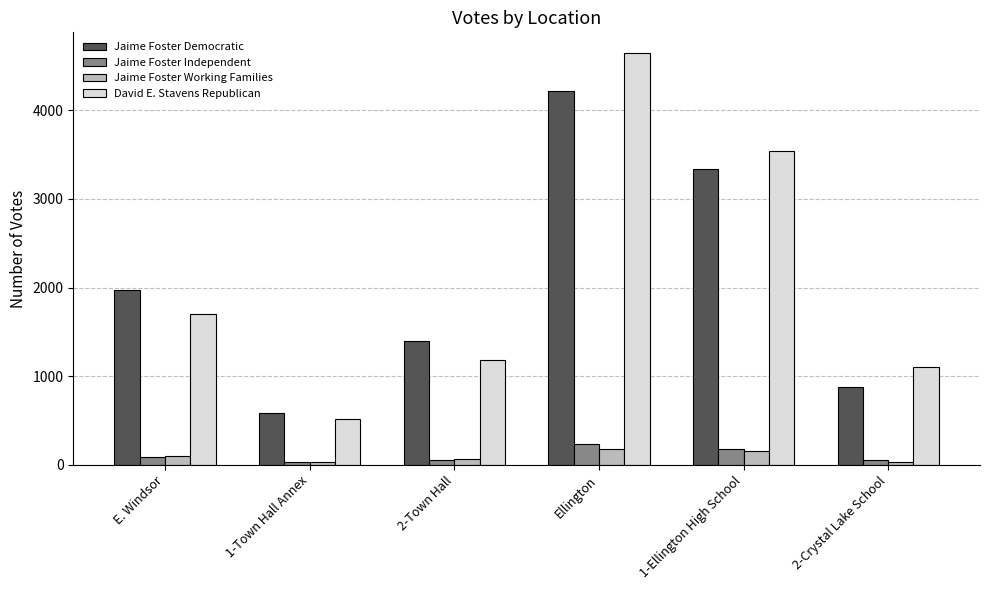

What is the difference between the second highest and minimum values in the Jaime Foster Working Families series?

124